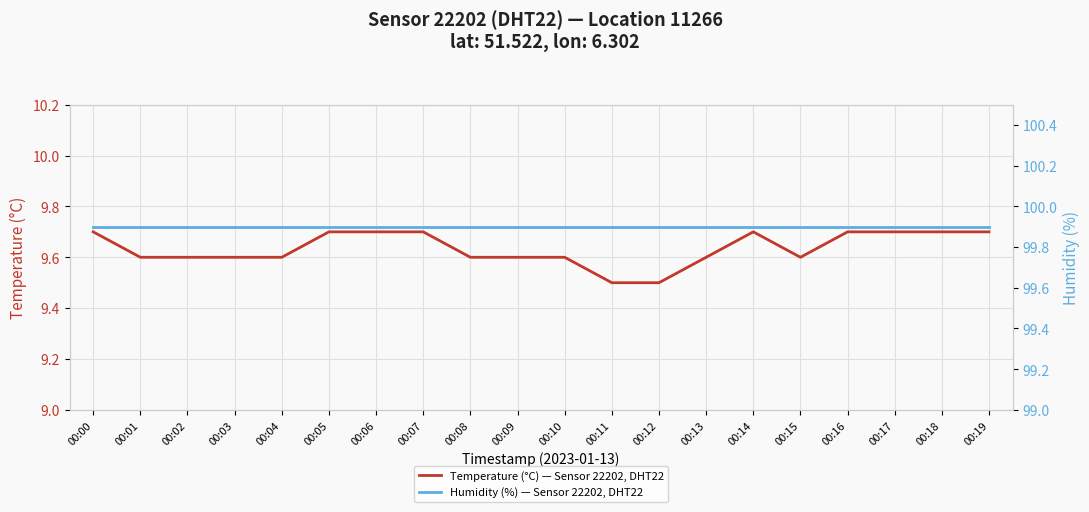

What is the maximum value for Humidity (%) — Sensor 22202, DHT22?

99.9